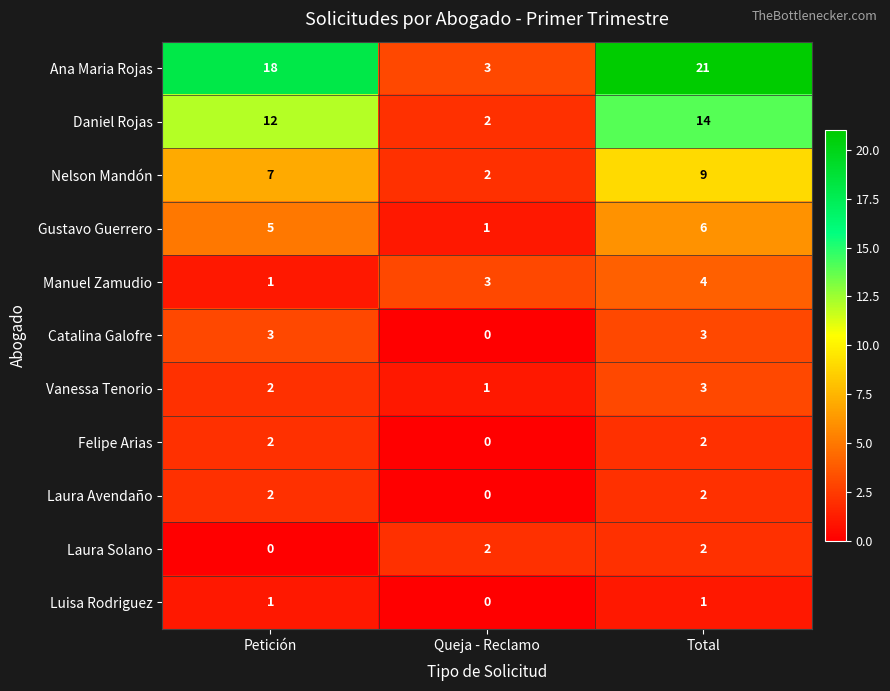

What is the maximum value for Ana Maria Rojas?

21